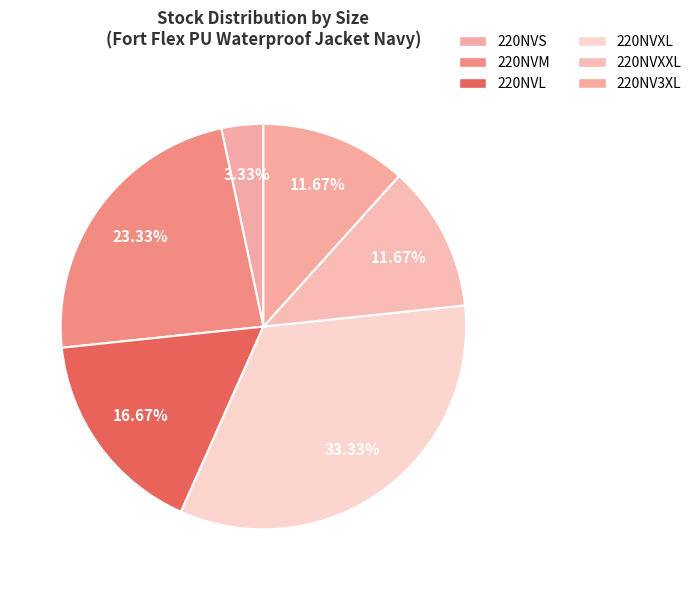

To the nearest percent, what is the average slice percentage?

17%